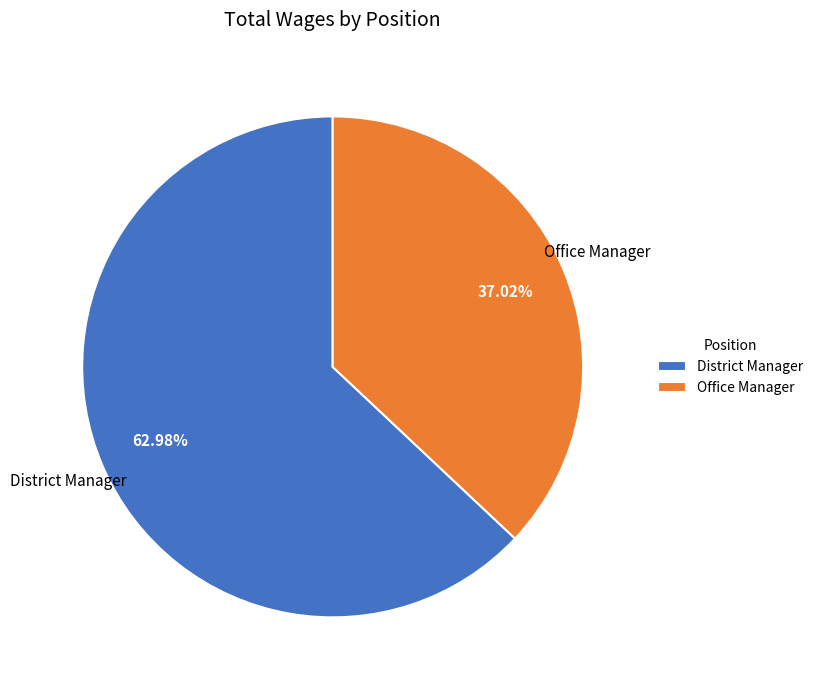

Approximately how many times larger is the value at Office Manager compared to District Manager?

0.6